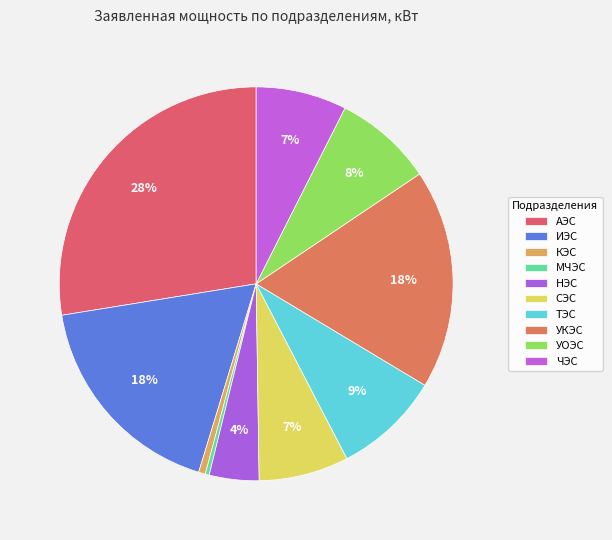

Count the number of slices in the pie.

10